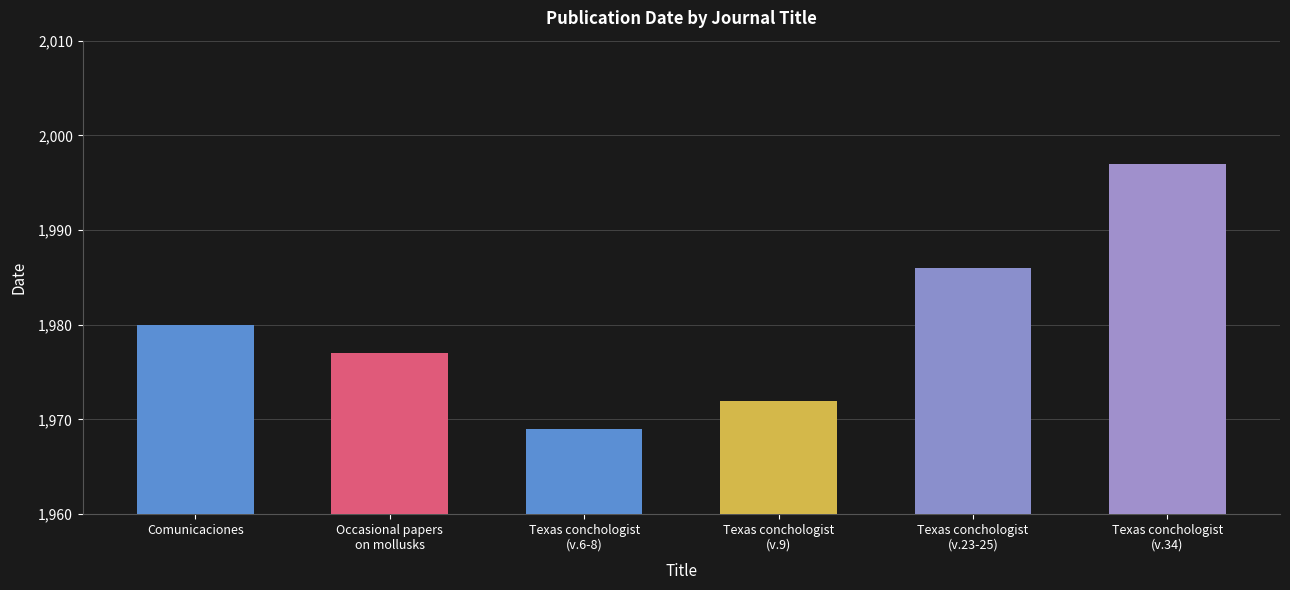

List the labels in order of value, largest first.

Texas conchologist
(v.34), Texas conchologist
(v.23-25), Comunicaciones, Occasional papers
on mollusks, Texas conchologist
(v.9), Texas conchologist
(v.6-8)